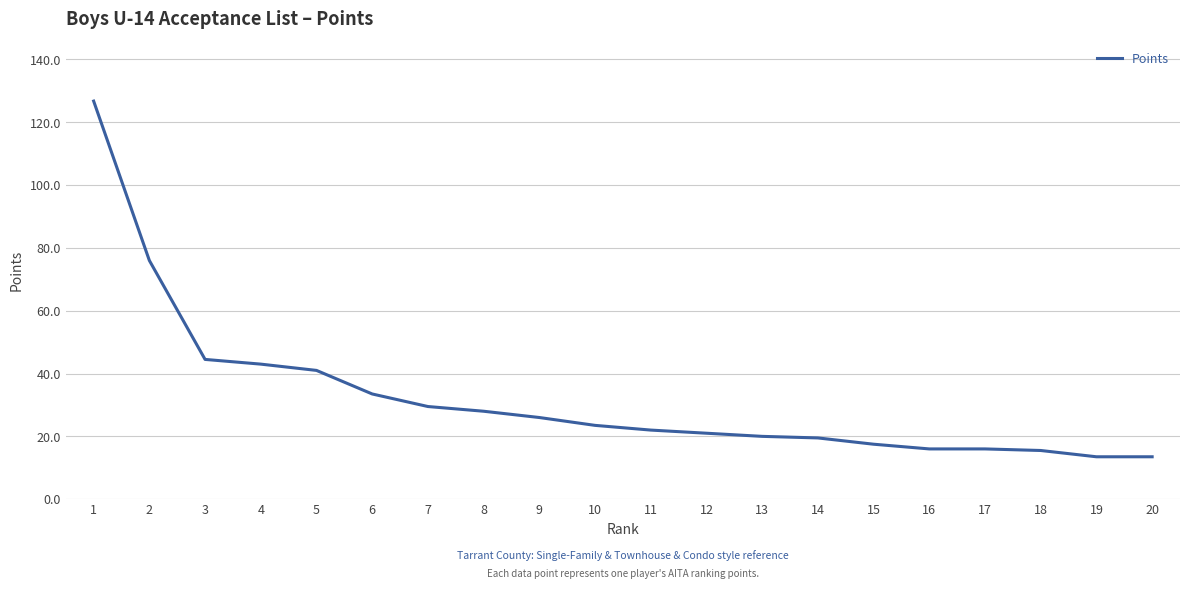

What is the smallest value displayed?

13.5